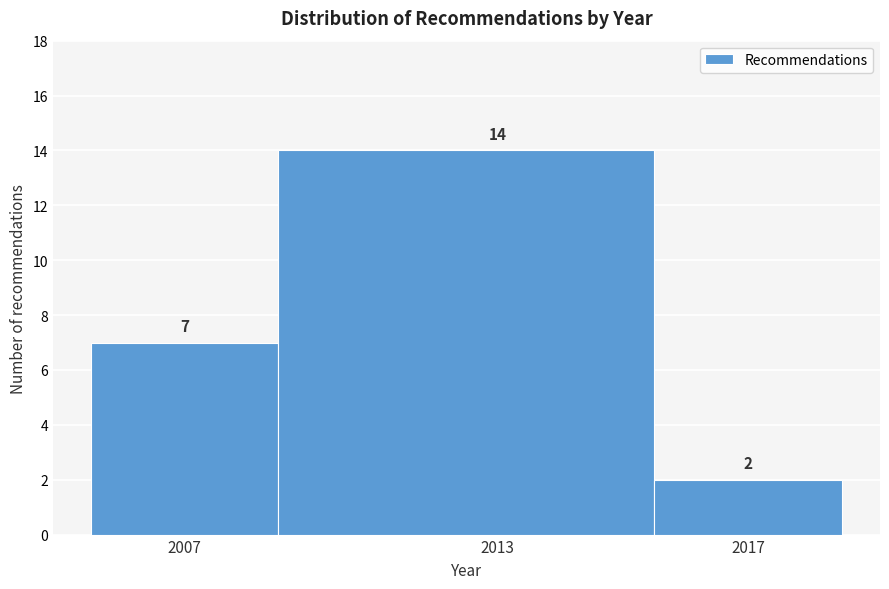

Reading right to left, list all the values displayed in this chart.

2017=2	2013=14	2007=7